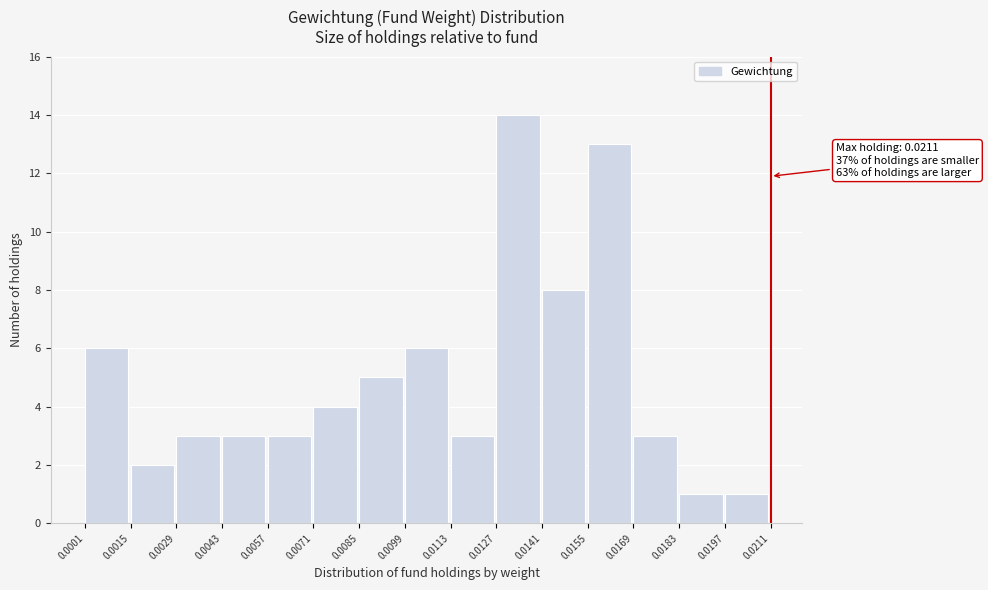

Over which range of the x-axis is the bar tallest?

0.0127 to 0.0141